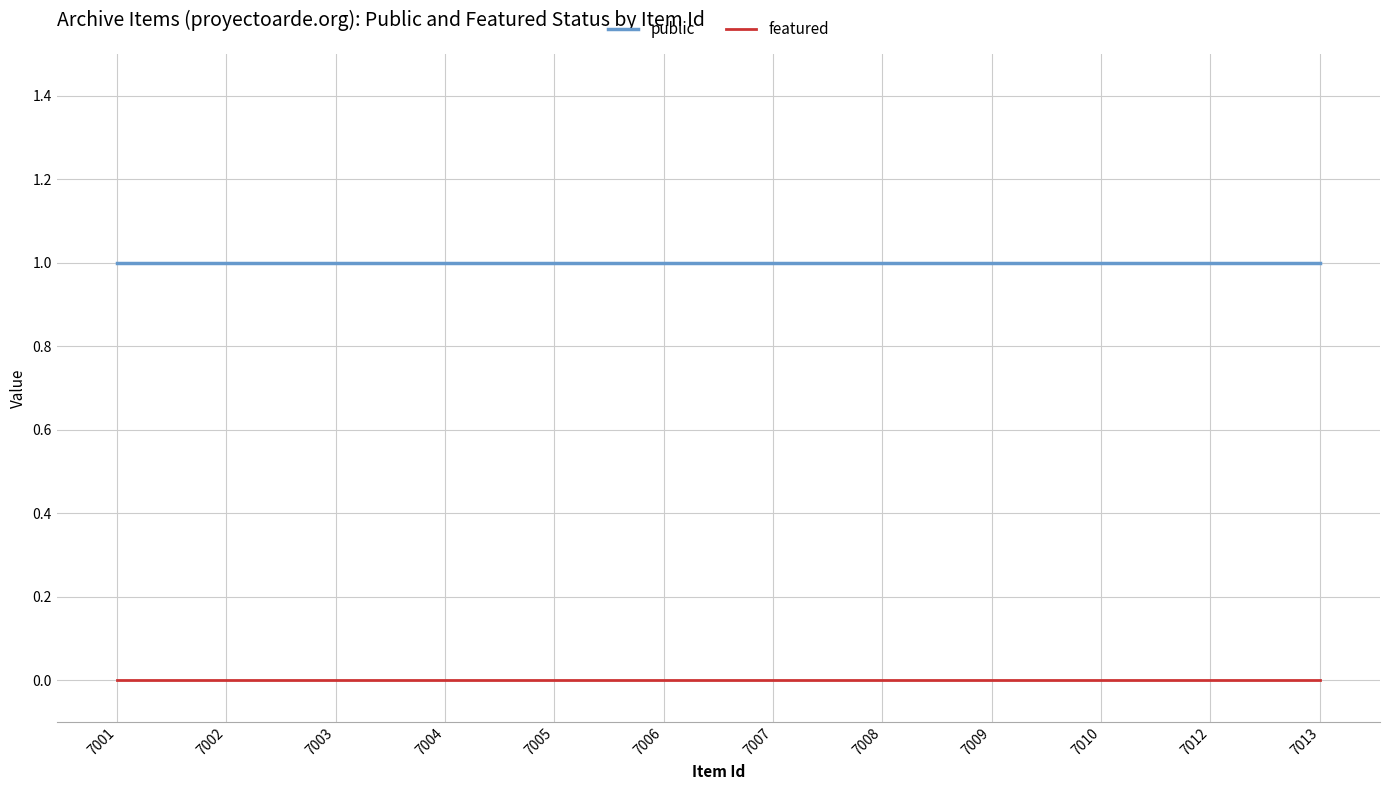

What is the spread (max minus min) of values at 7002?

1